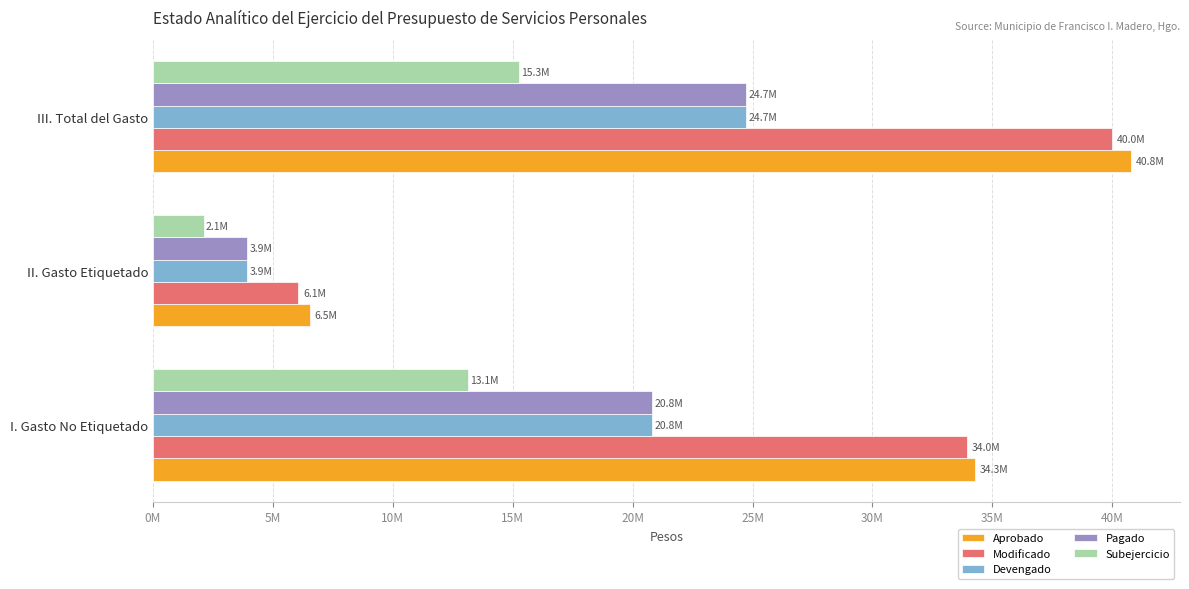

Which series has the largest range (max minus min)?

Aprobado